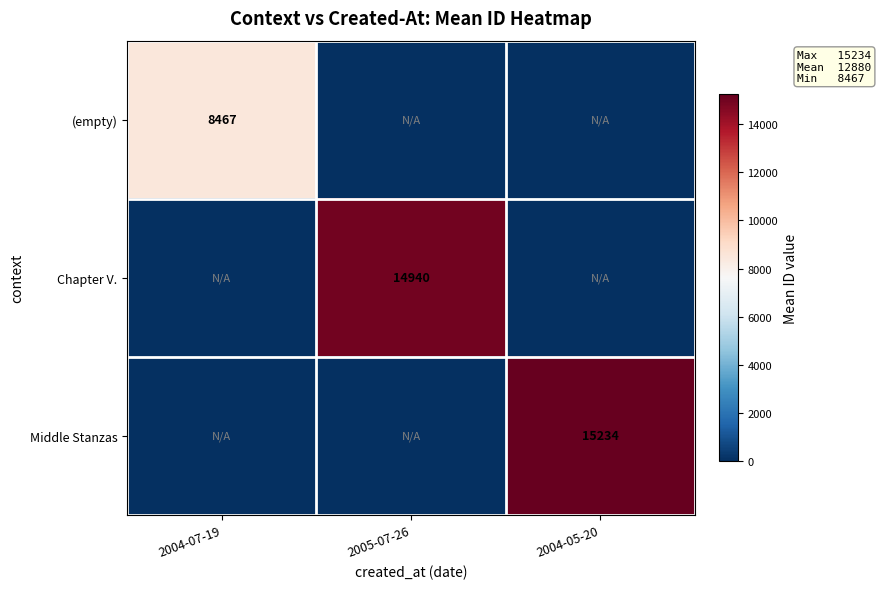

The Chapter V. series shows 23715 at 2005-07-26. True or false?

False